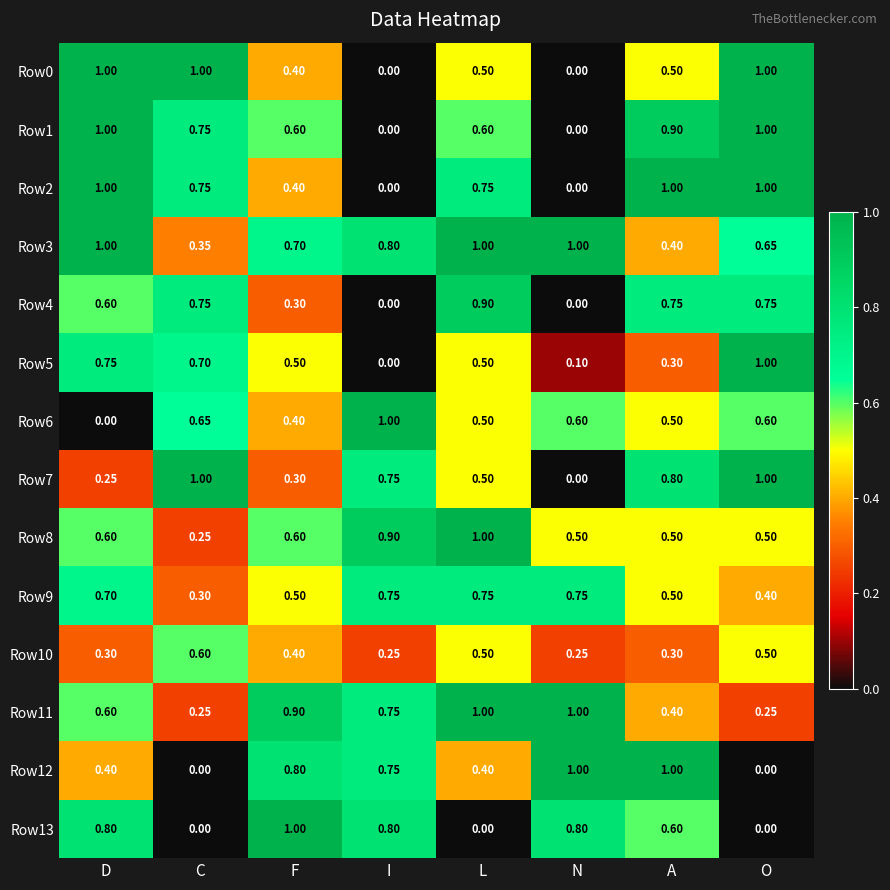

Which category has the highest value in the Row6 series?

I